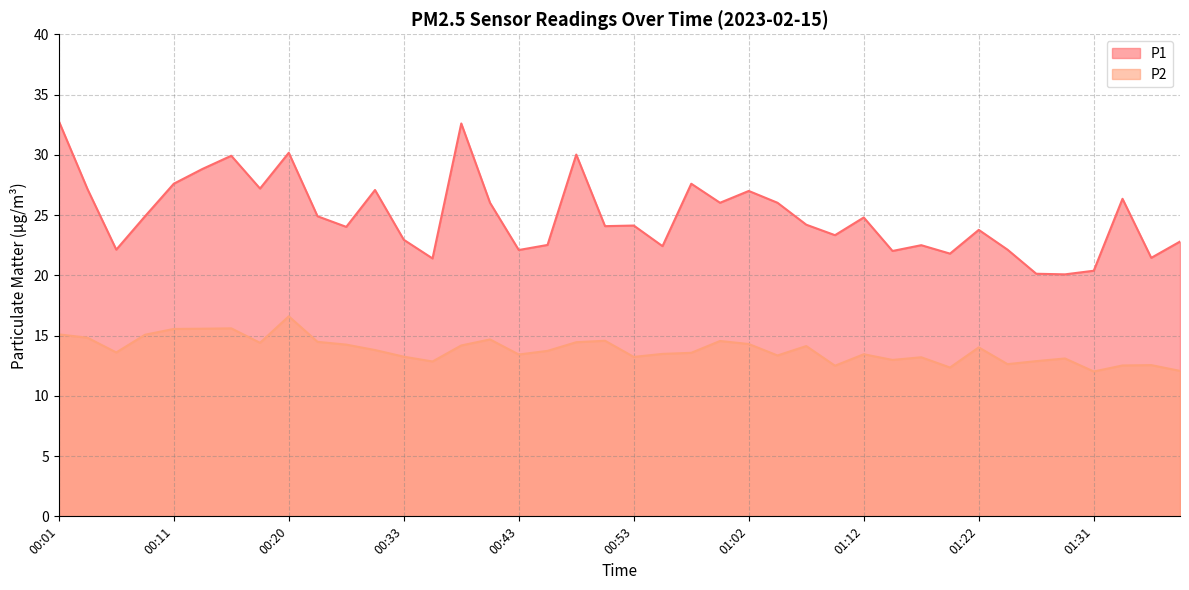

At which label does P1 first exceed 24?

00:01